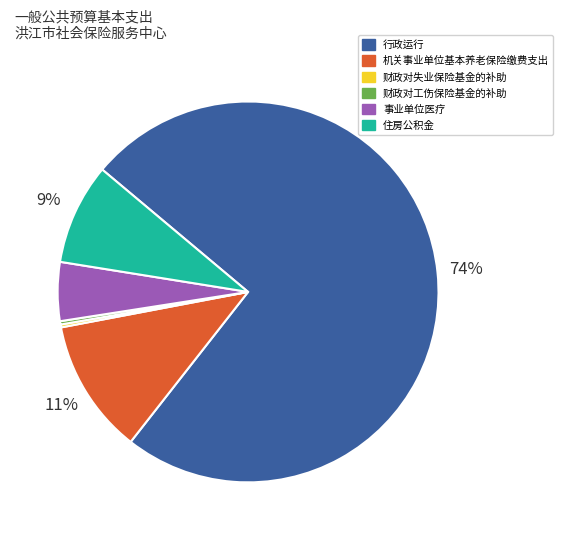

To the nearest percent, what is the combined percentage of 事业单位医疗 and 住房公积金?

14%